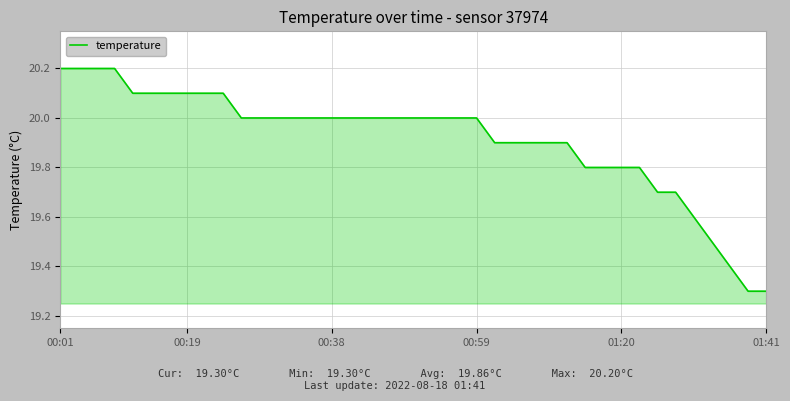

Does the chart display data point markers on the line(s)?

No